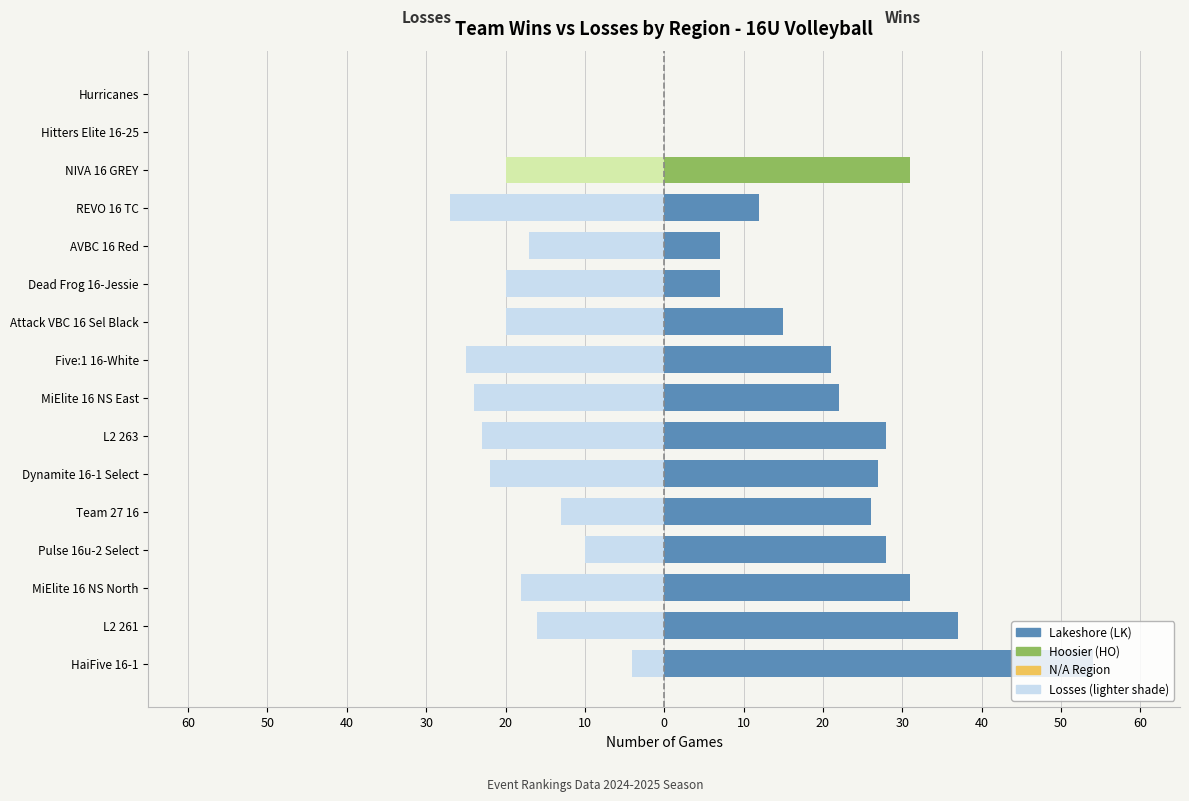

Which series has the largest total across all categories?

Wins